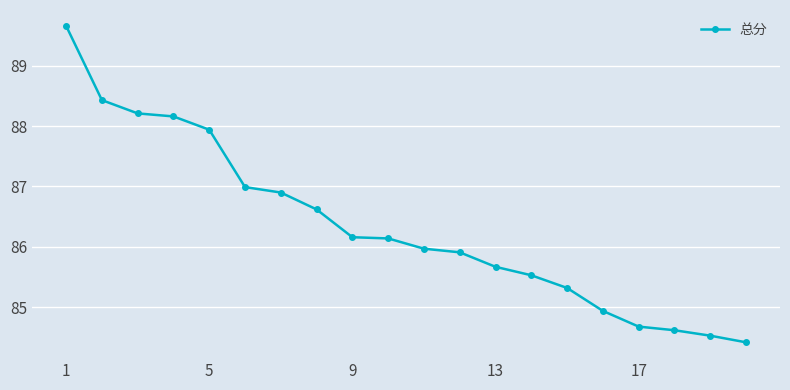

What is the difference between the second highest and minimum values?

4.0